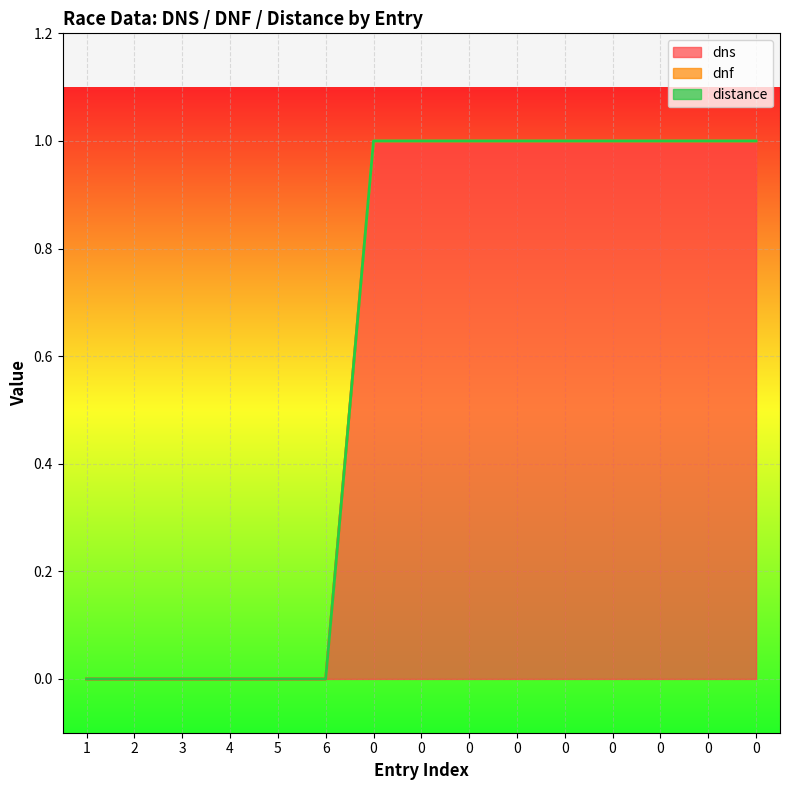

Is the value of distance at 0 greater than the value of dnf at 0?

No